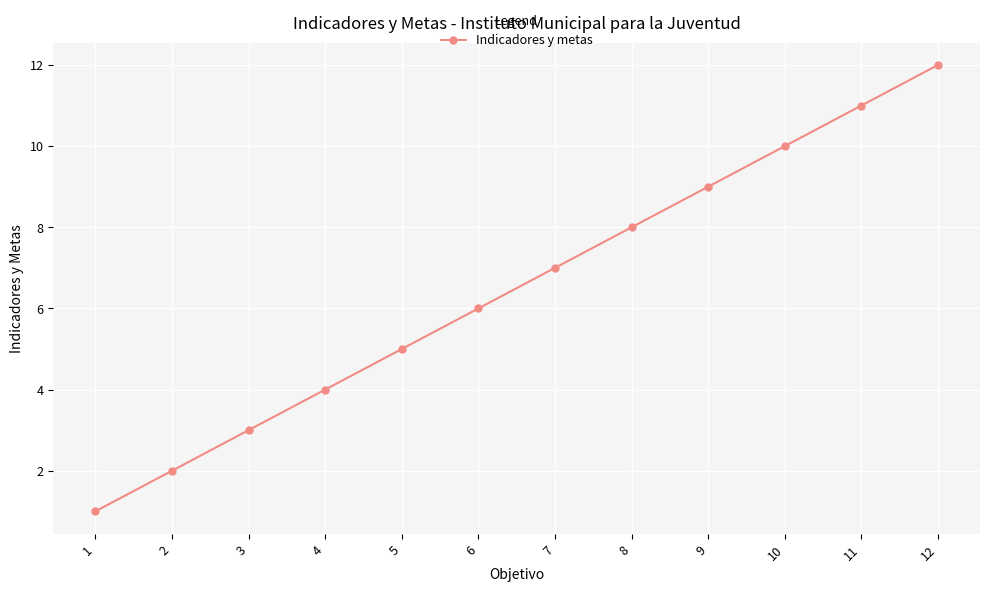

Count the number of data series in this chart.

1